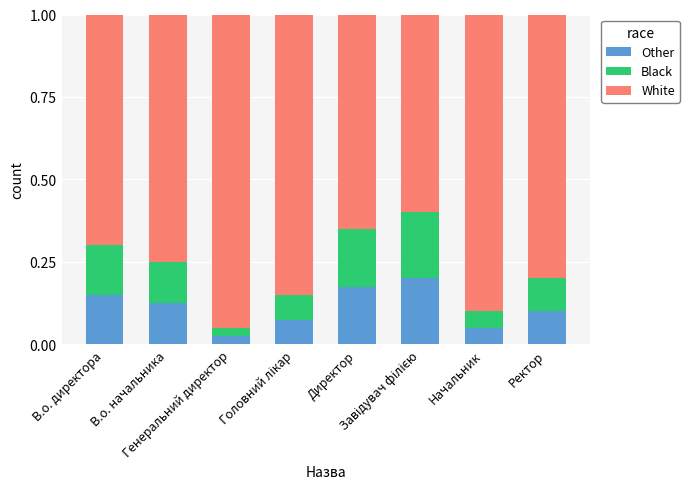

Are the bars grouped side by side (vs. stacked)?

No